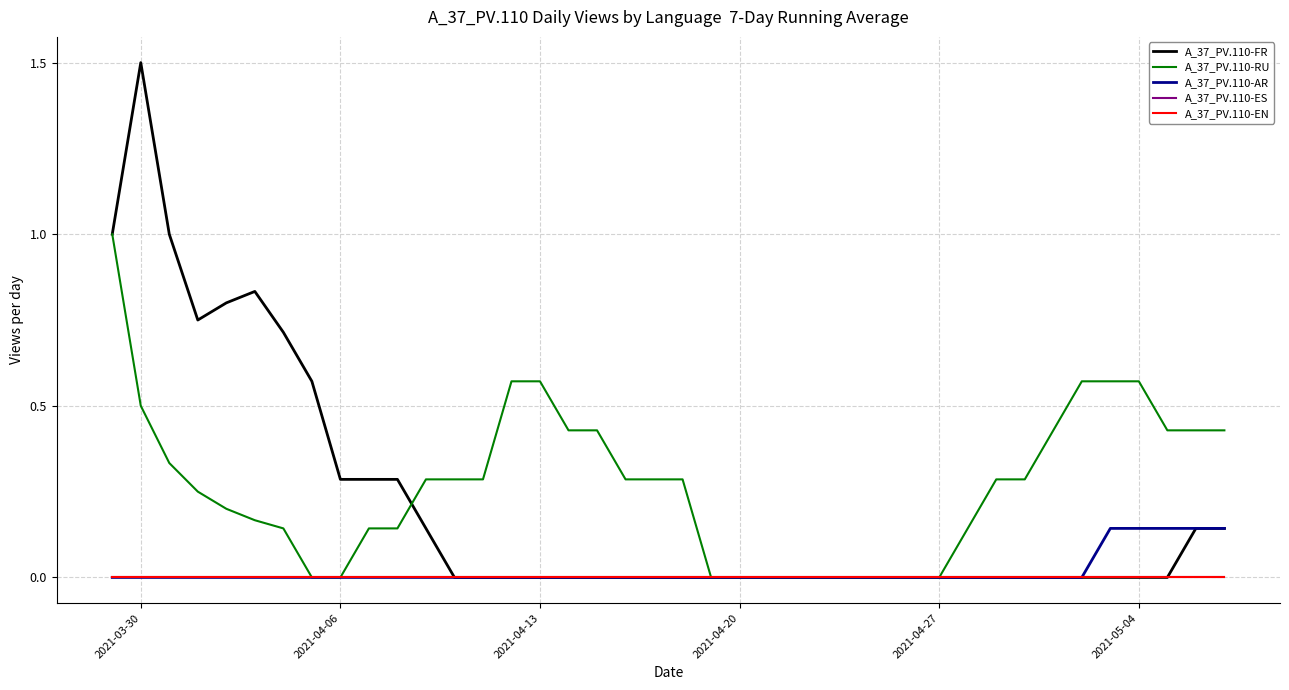

Is this an area chart (filled region under the line)?

No